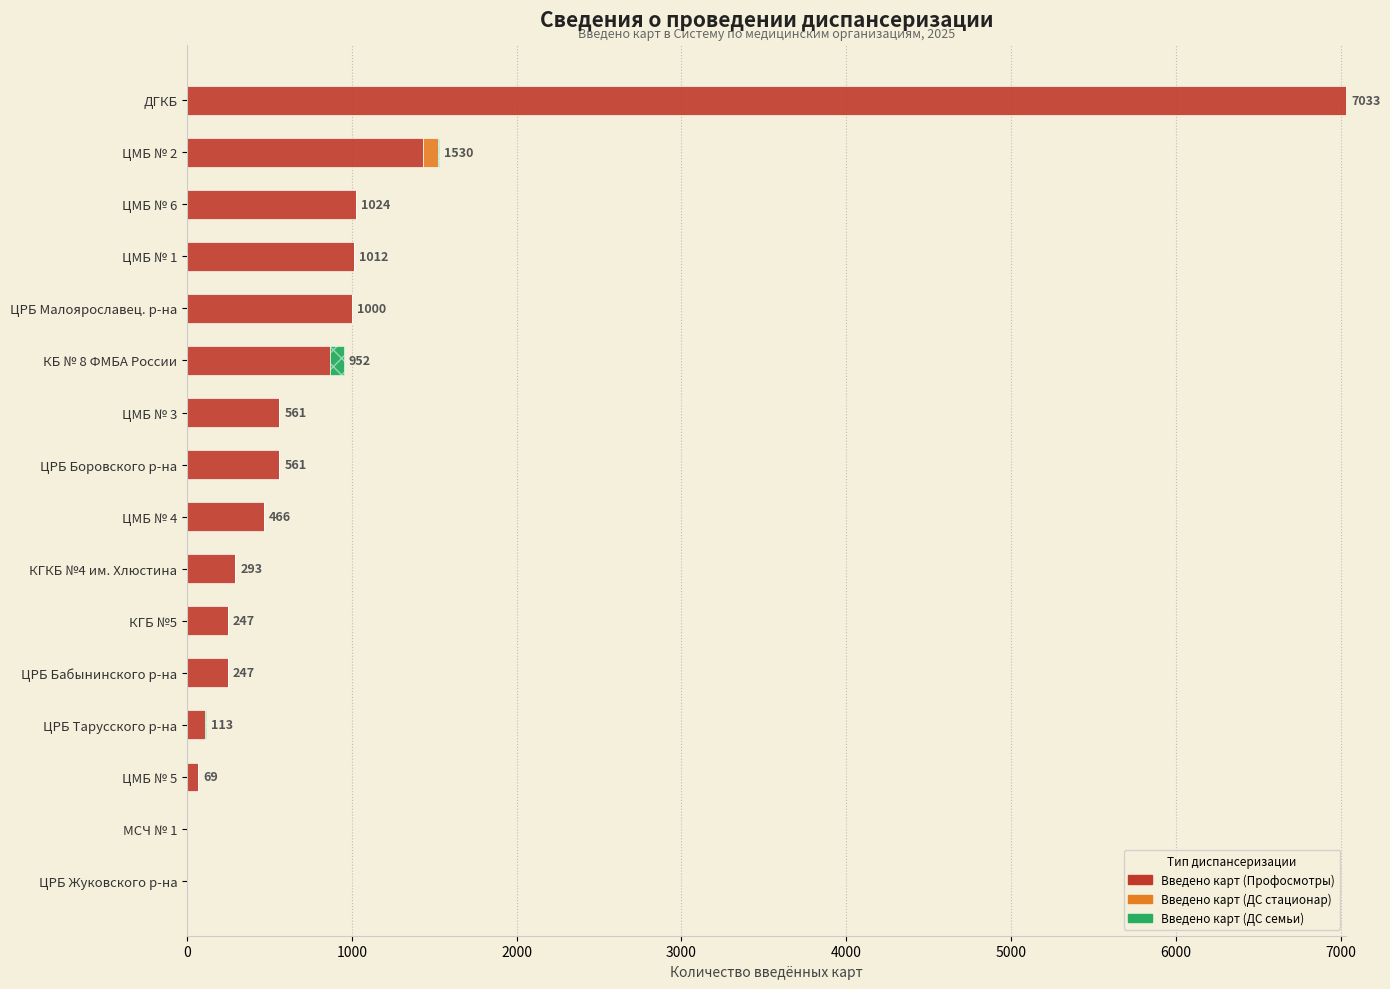

Which series has the widest spread of values?

Введено карт (Профосмотры)